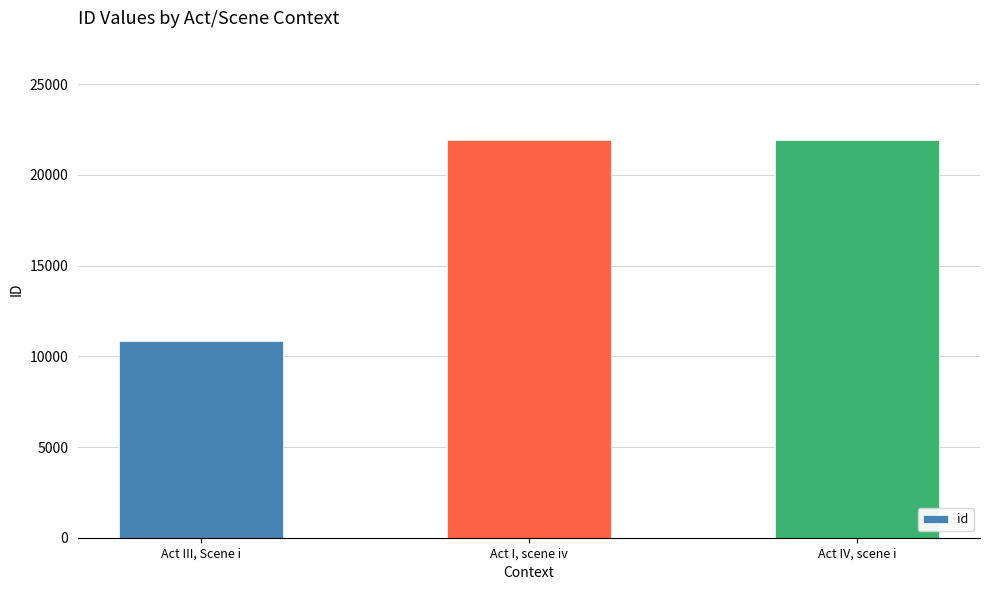

The value at Act IV, scene i is 11310. True or false?

False